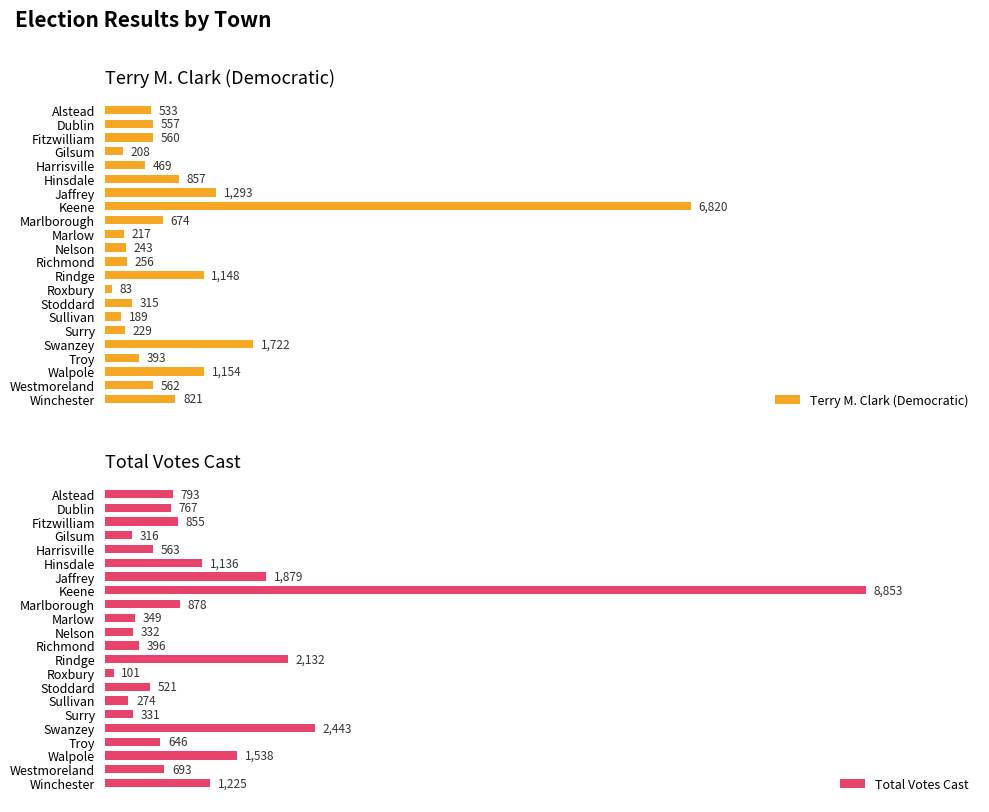

Which series has the largest total across all categories?

Total Votes Cast